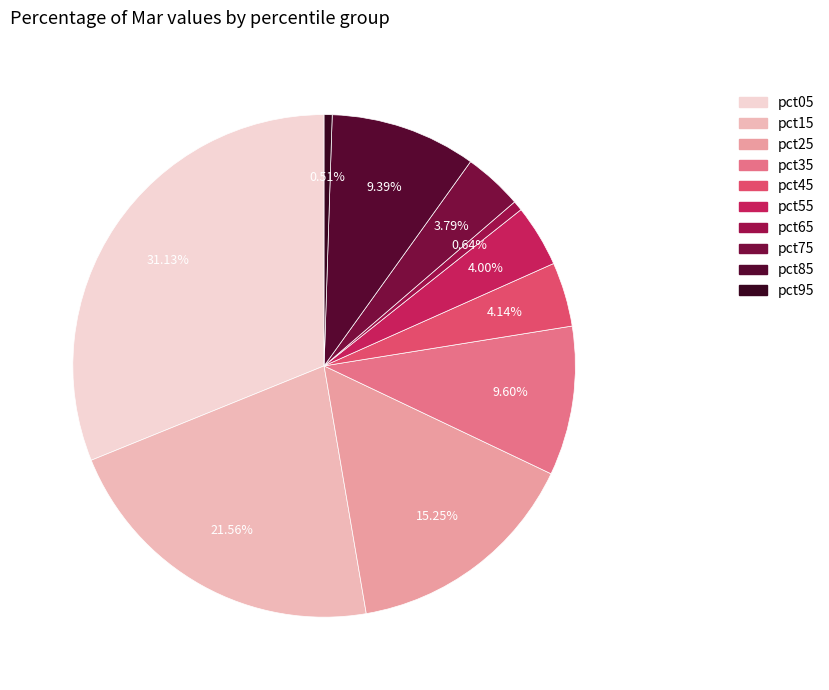

Count the number of slices in the pie.

10